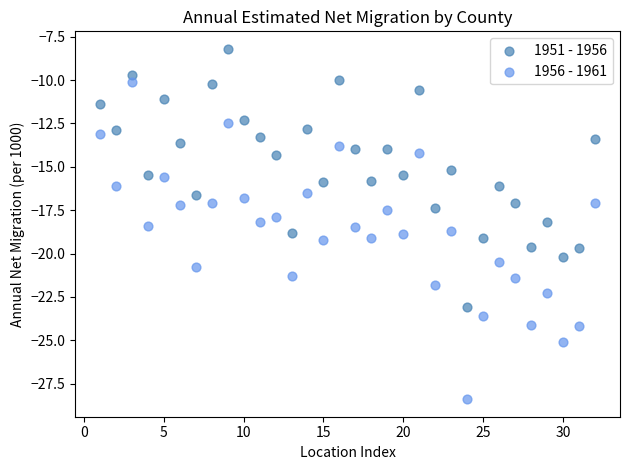

Which series has the widest spread of Y values?

1956 - 1961